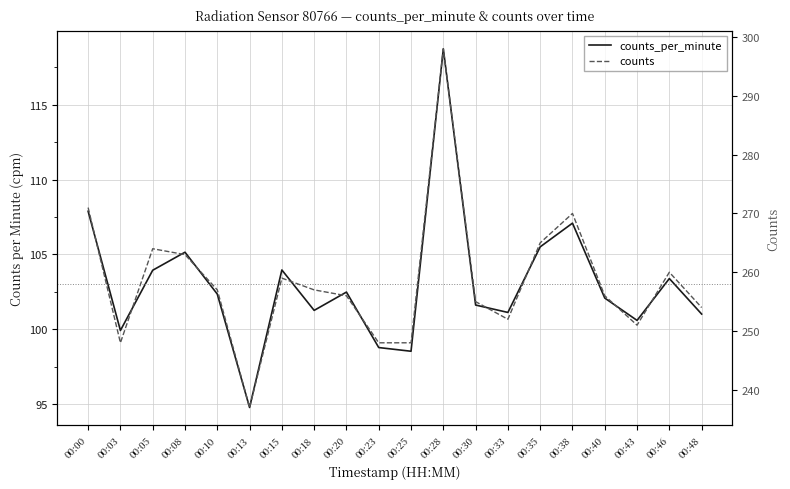

Reading left to right, what are all the values shown in this chart?

counts_per_minute: 107.9	99.9	103.9	105.2	102.4	94.8	104.0	101.3	102.5	98.8	98.5	118.7	101.6	101.1	105.5	107.1	102.1	100.6	103.4	101.0
counts: 271.0	248.0	264.0	263.0	257.0	237.0	259.0	257.0	256.0	248.0	248.0	298.0	255.0	252.0	265.0	270.0	256.0	251.0	260.0	254.0